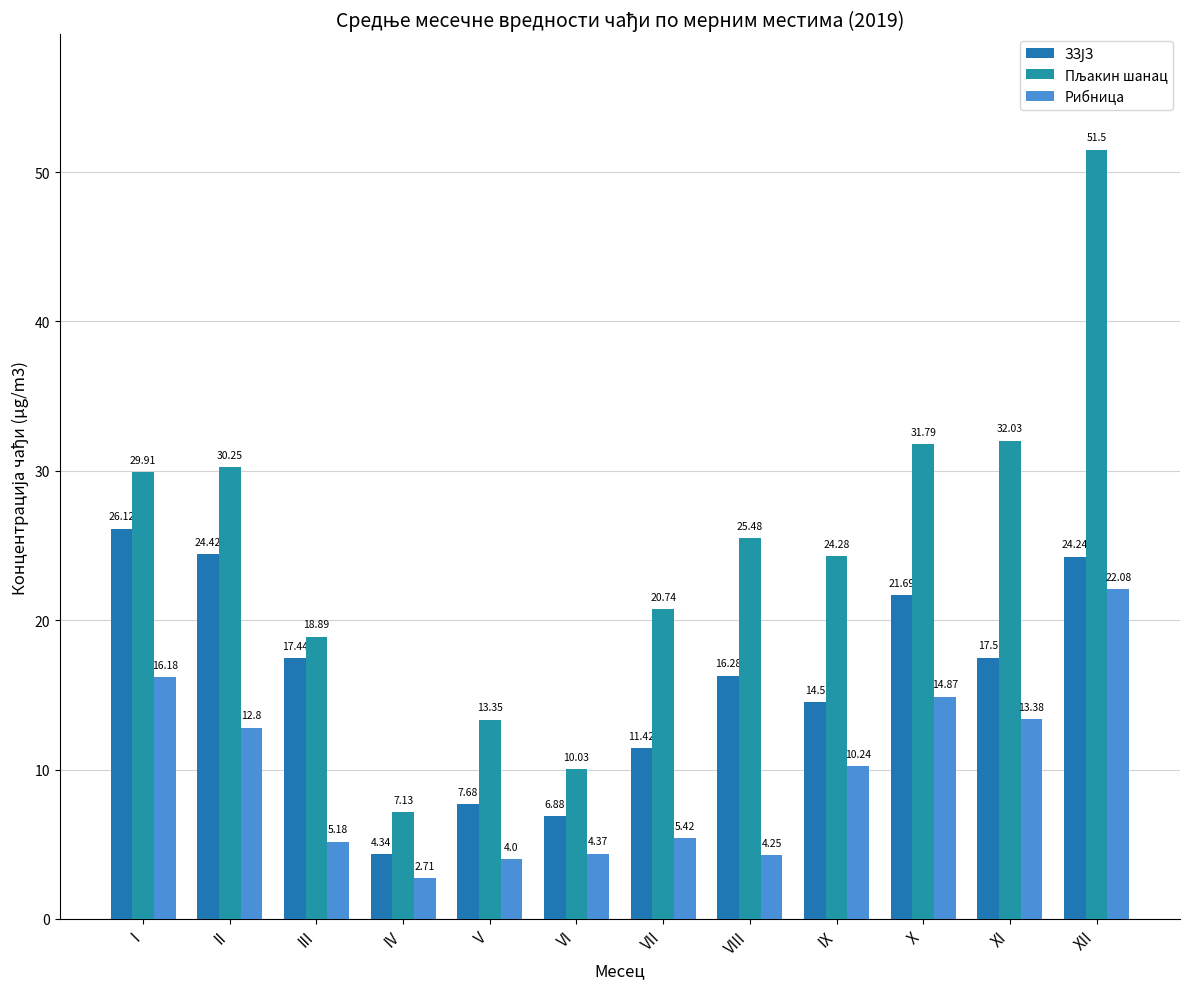

What is the average value of the ЗЗЈЗ series?

16.0